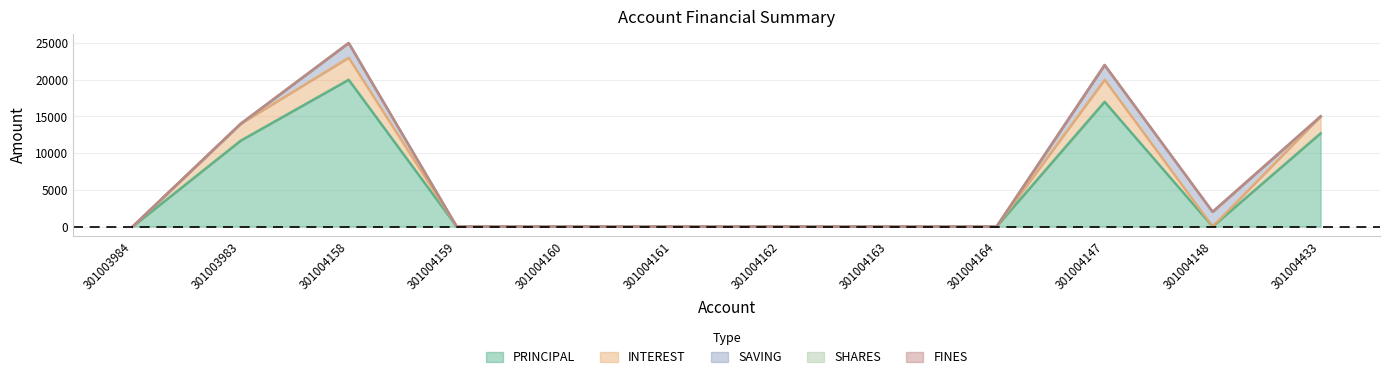

True or false: FINES and SHARES intersect in this chart.

False